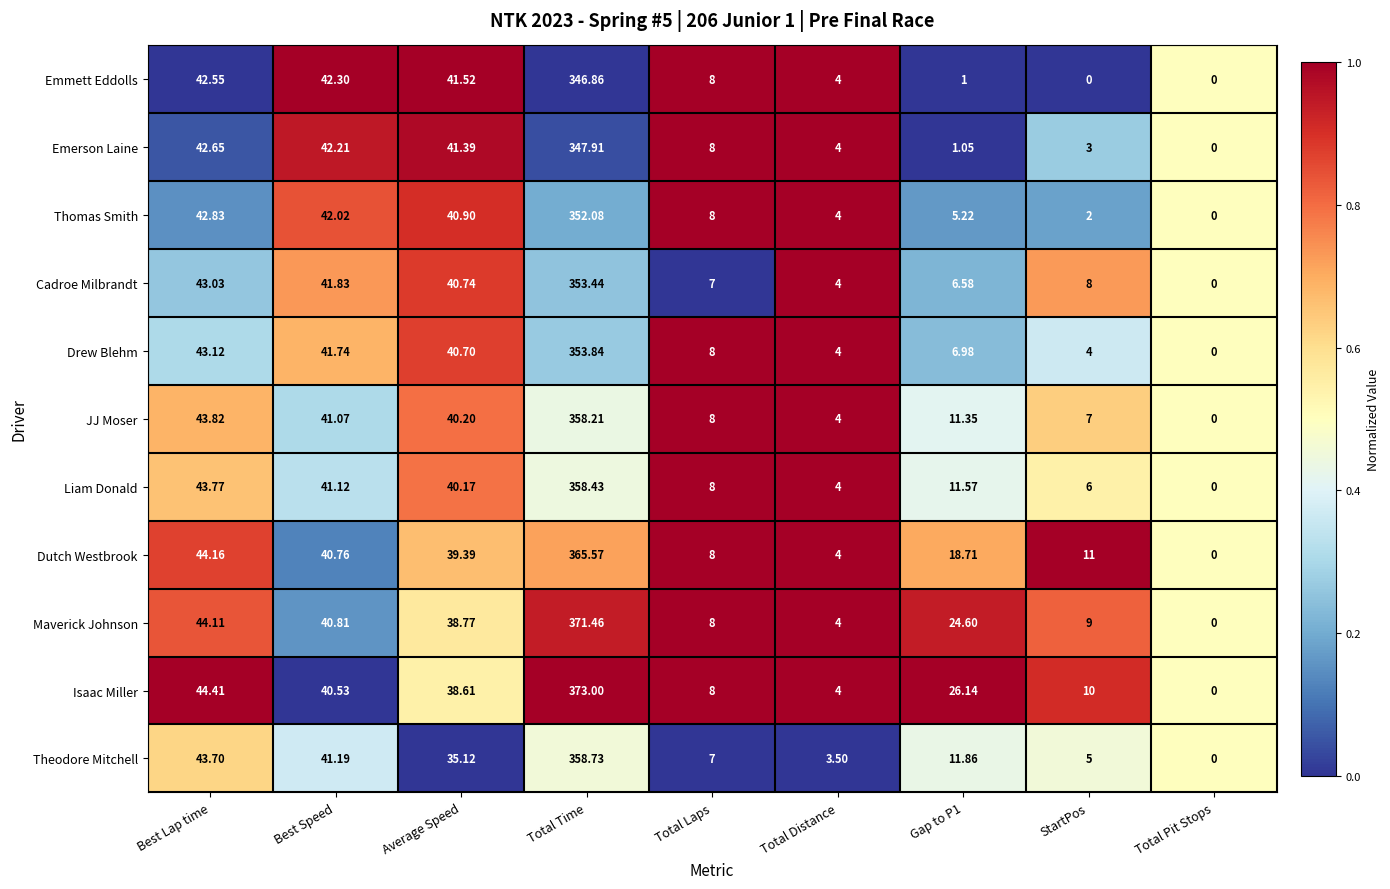

At which category is the sum across all series the highest?

Total Time